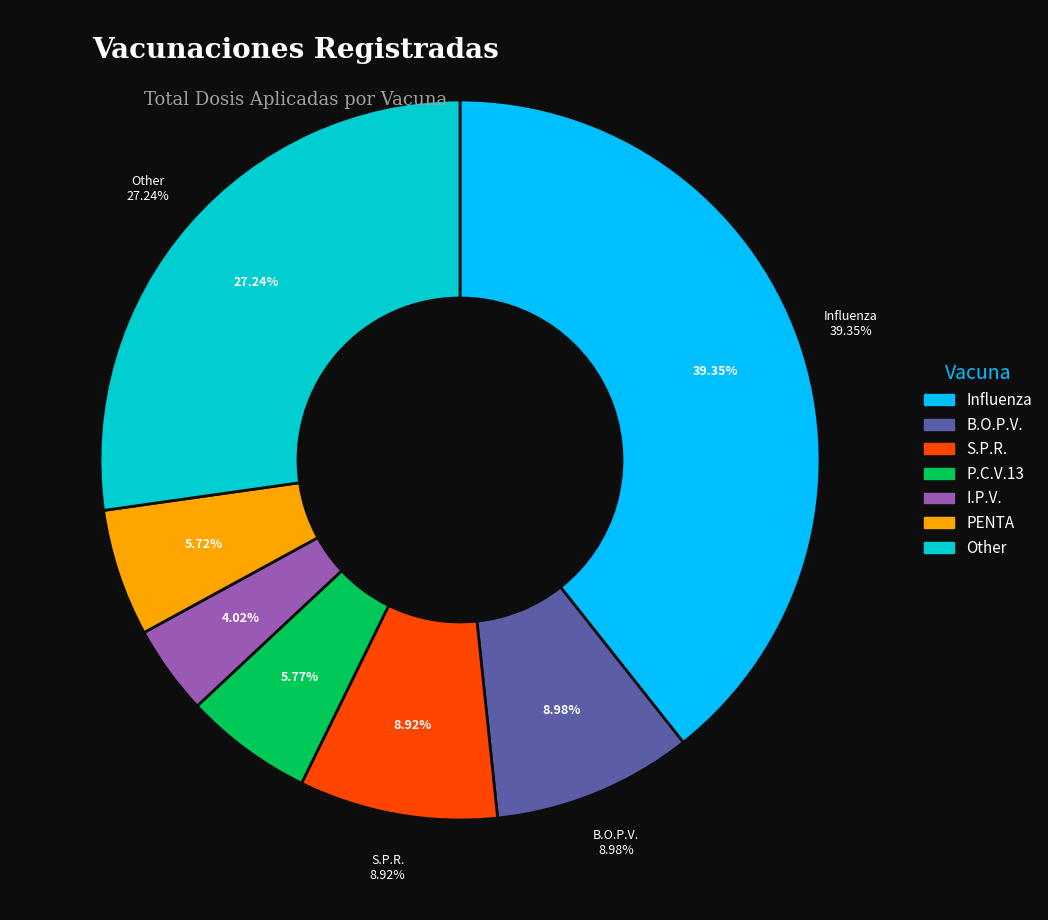

To the nearest percent, what percentage of the pie is P.C.V.13?

6%